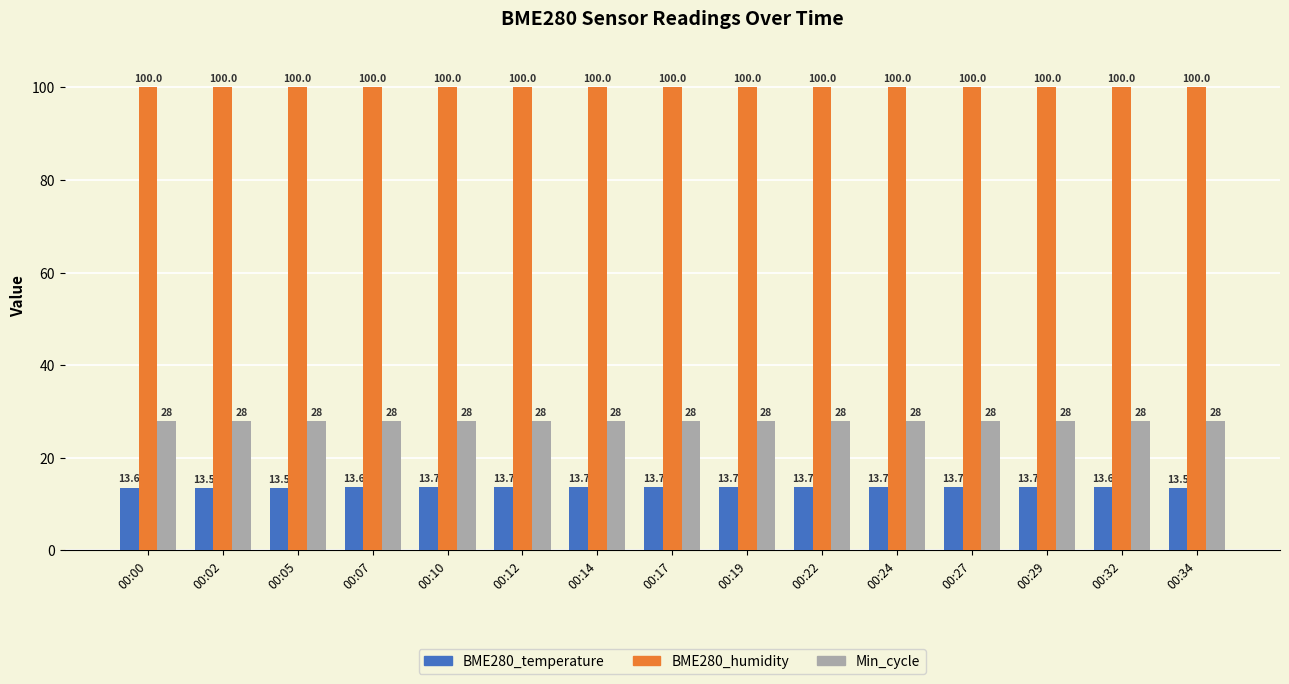

Are the bars horizontal?

No